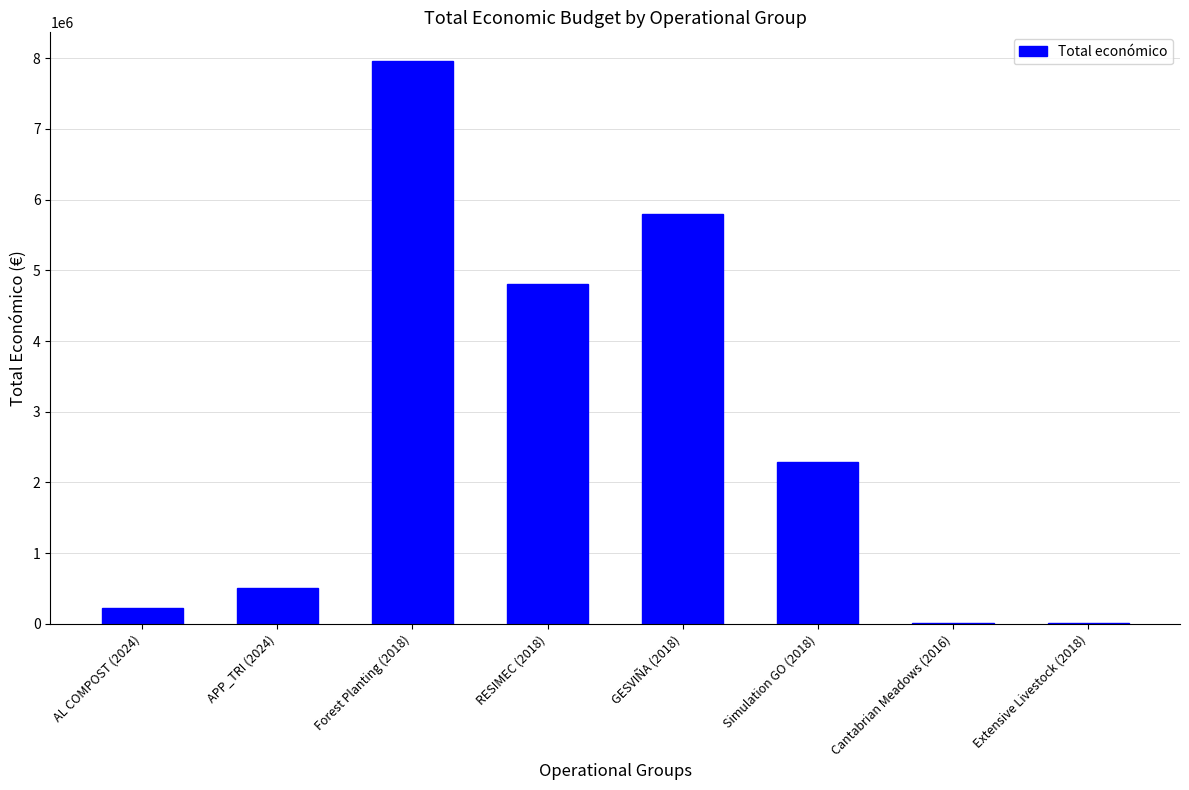

What is the ratio of the value at GESVIÑA (2018) to the value at Cantabrian Meadows (2016)?

725.8